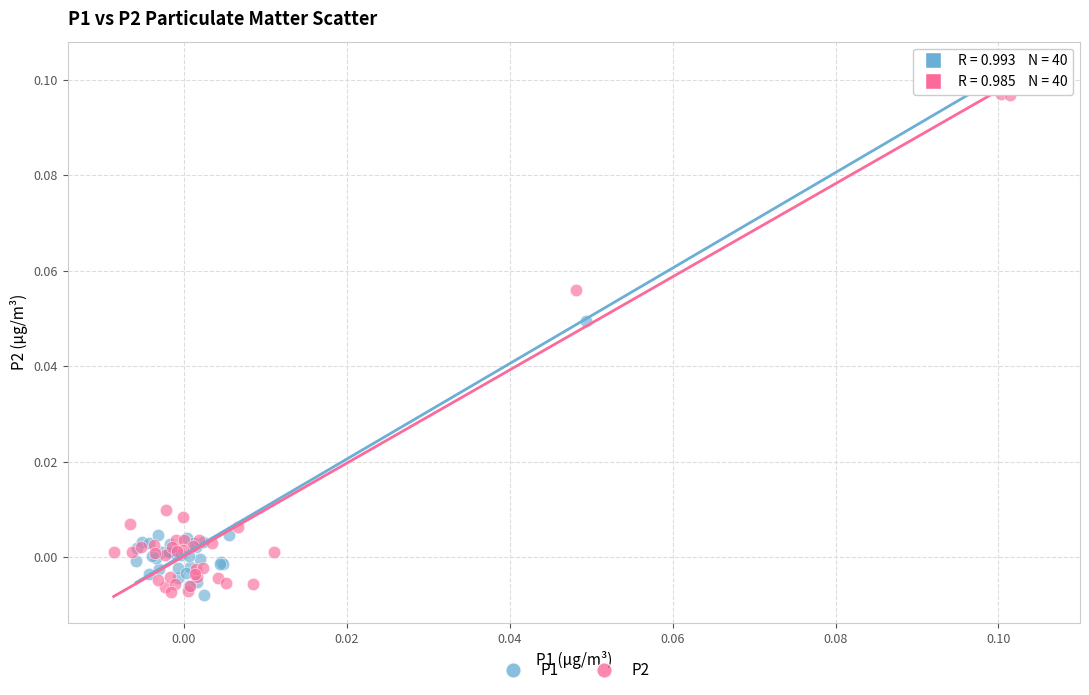

Which series contains the highest Y value?

P1